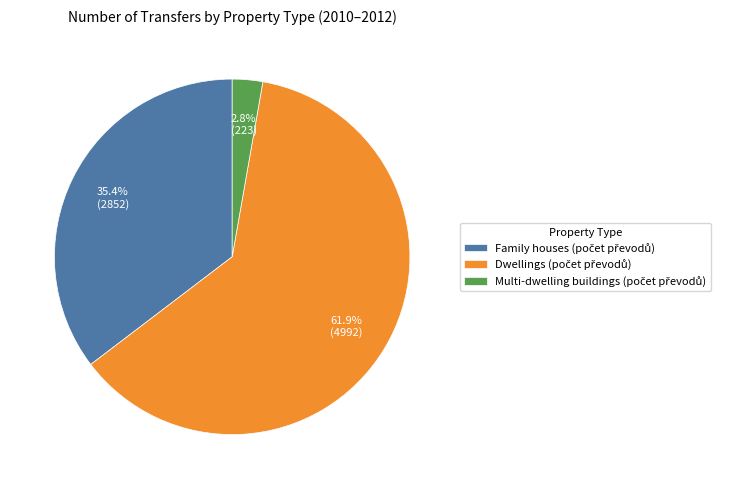

Is there a majority slice in this chart?

Yes